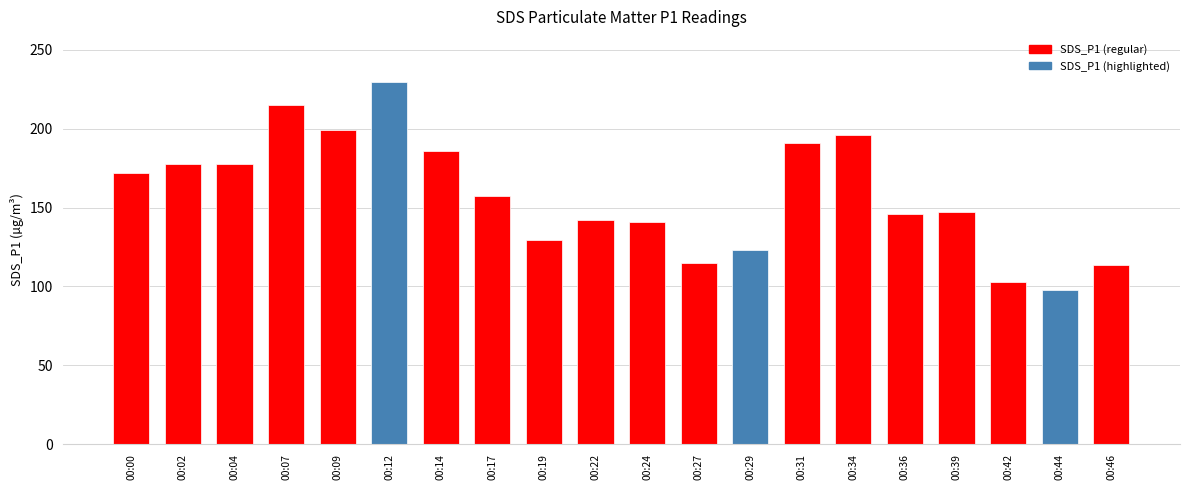

Read the value at 00:46.

113.4